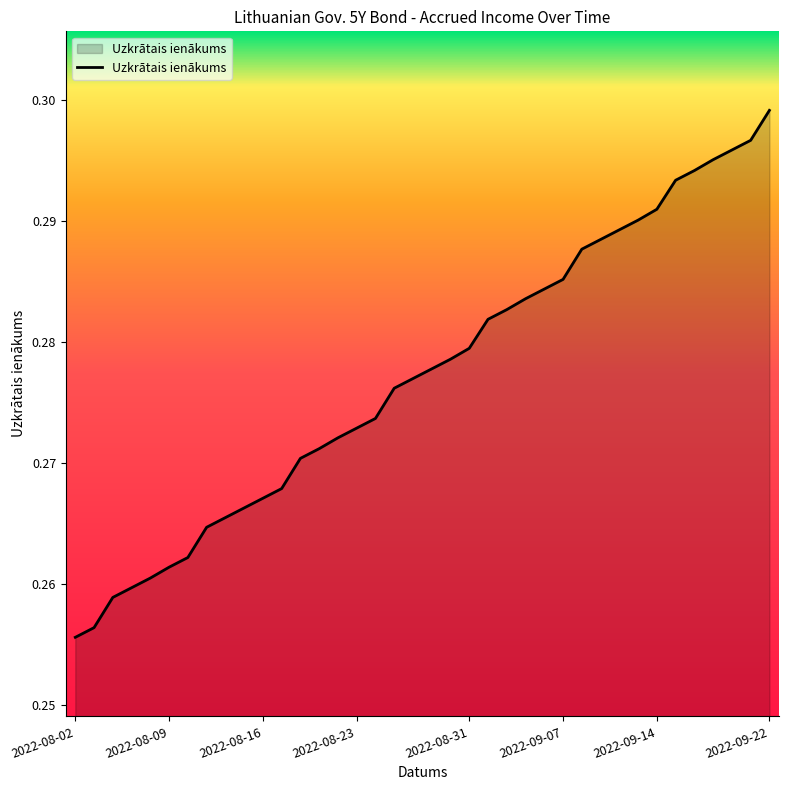

Rank the categories by value from lowest to highest.

2022-08-02, 2022-08-03, 2022-08-04, 2022-08-05, 2022-08-08, 2022-08-09, 2022-08-10, 2022-08-11, 2022-08-12, 2022-08-15, 2022-08-16, 2022-08-17, 2022-08-18, 2022-08-19, 2022-08-22, 2022-08-23, 2022-08-24, 2022-08-25, 2022-08-26, 2022-08-29, 2022-08-30, 2022-08-31, 2022-09-01, 2022-09-02, 2022-09-05, 2022-09-06, 2022-09-07, 2022-09-08, 2022-09-09, 2022-09-12, 2022-09-13, 2022-09-14, 2022-09-15, 2022-09-16, 2022-09-19, 2022-09-20, 2022-09-21, 2022-09-22